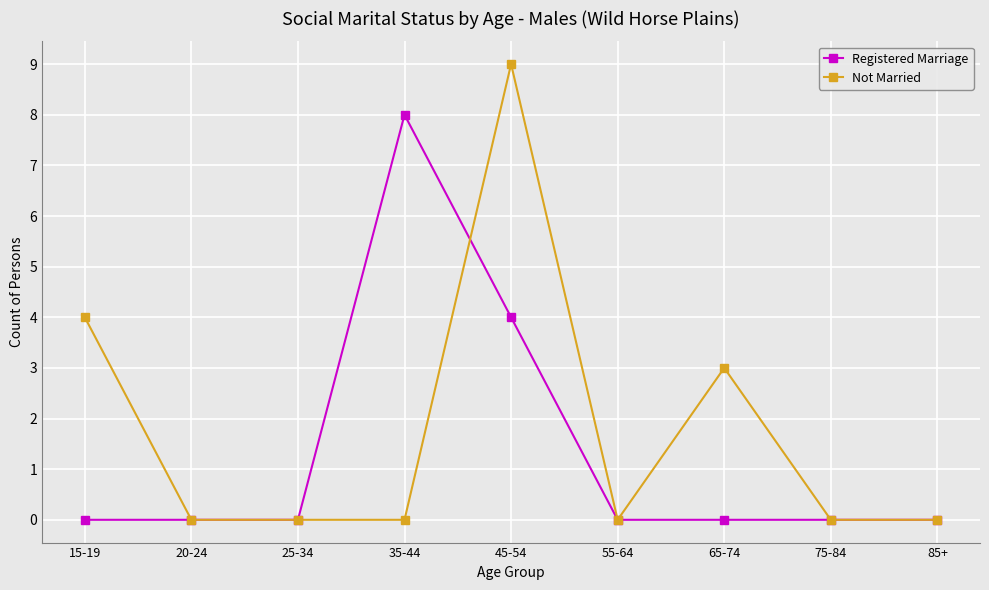

Reading left to right, extract all data points from this chart.

Registered Marriage: 0	0	0	8	4	0	0	0	0
Not Married: 4	0	0	0	9	0	3	0	0